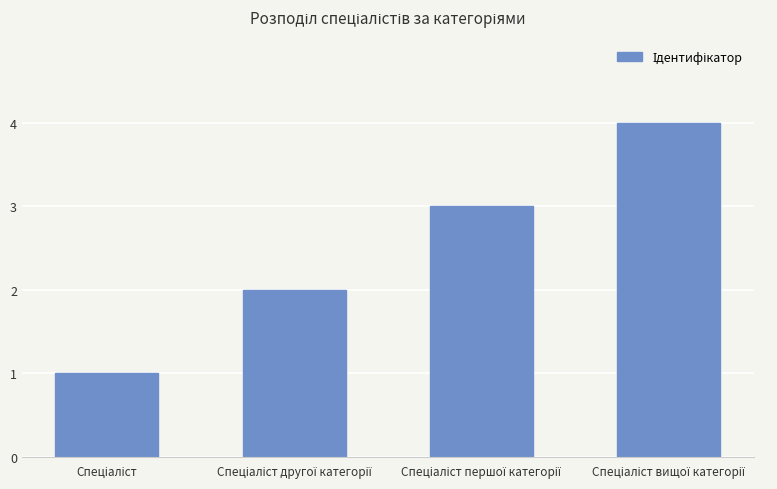

What is the difference between the maximum and minimum values?

3